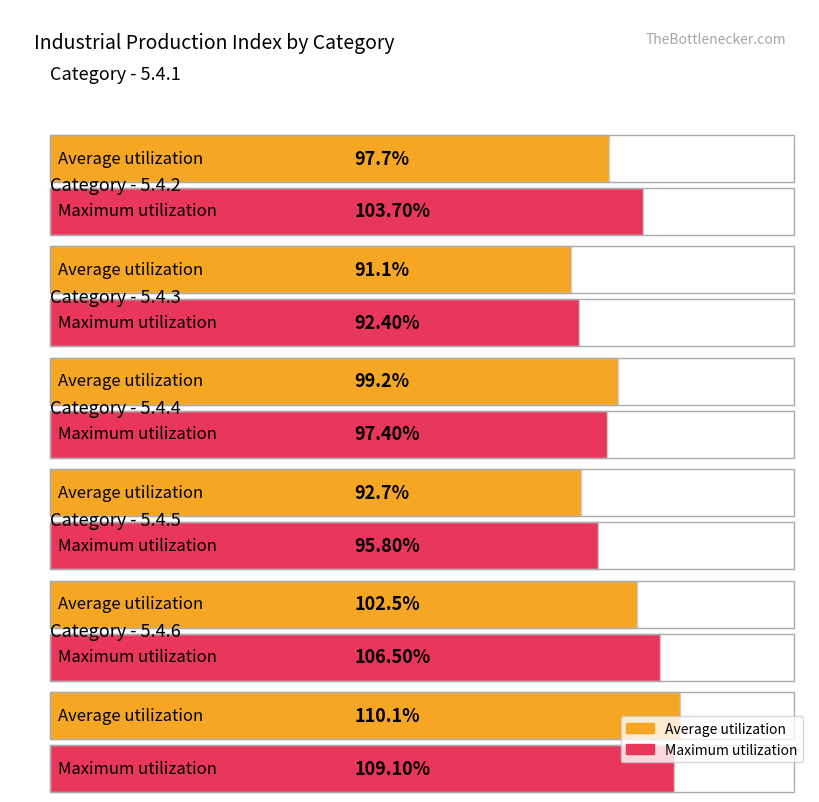

What is the maximum value shown in the chart?

110.1